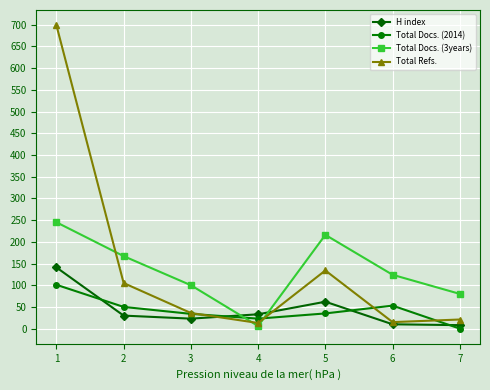

How many lines are shown in the chart?

4